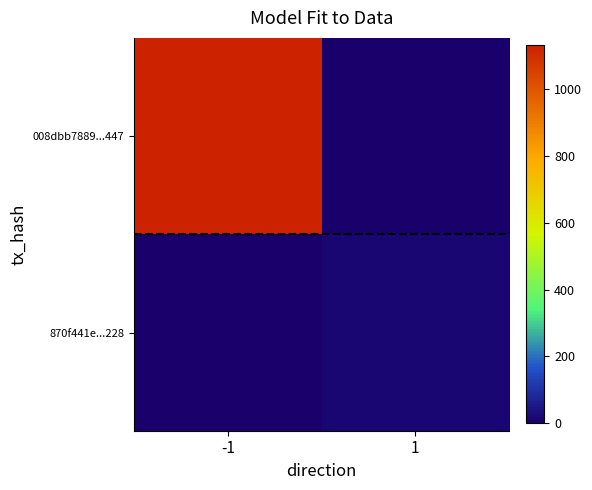

Which has a higher value, 1 or -1?

-1